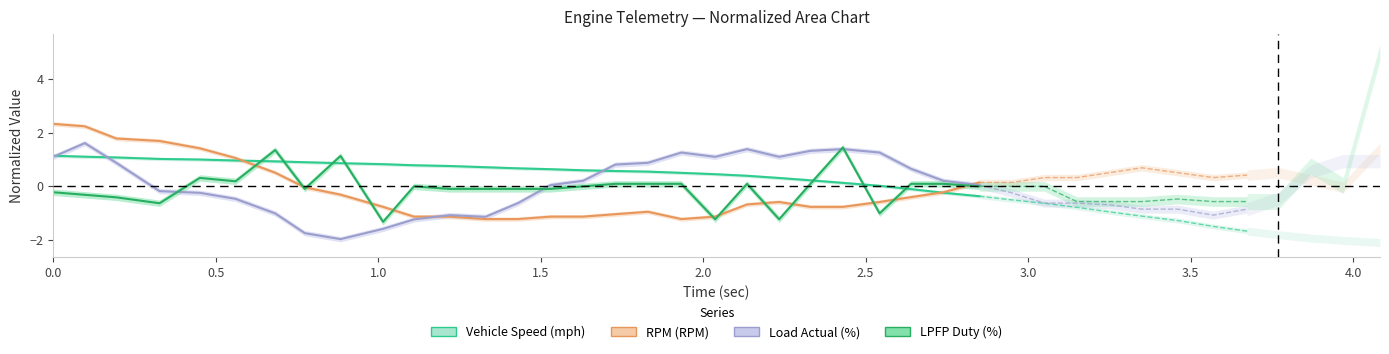

Which series ends up on top after the final intersection of LPFP Duty (%) and Vehicle Speed (mph)?

LPFP Duty (%)